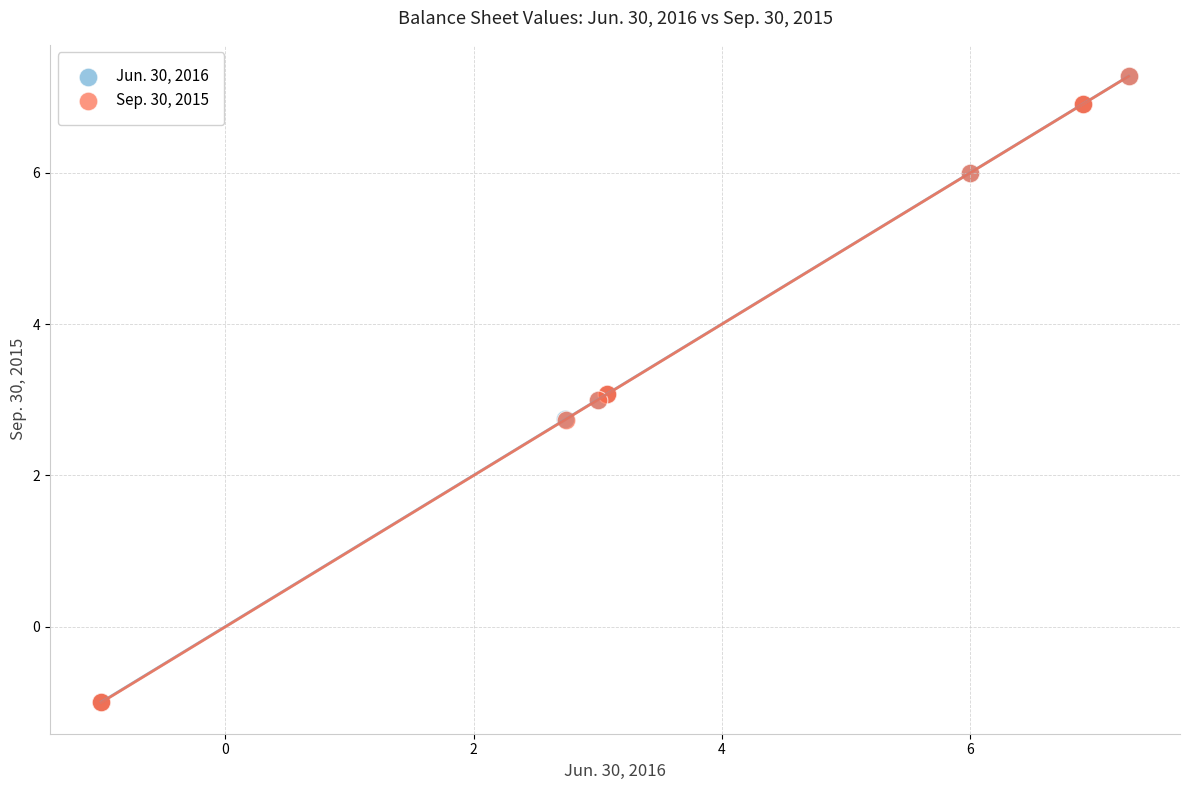

What are all the series names shown in the legend?

Jun. 30, 2016, Sep. 30, 2015